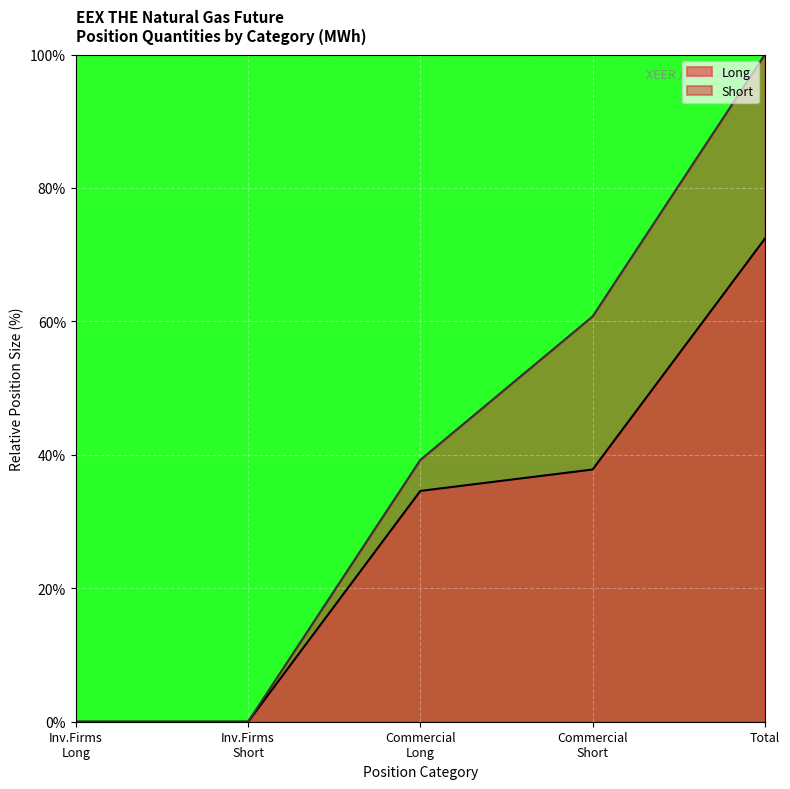

What is the greatest value displayed?

100.0